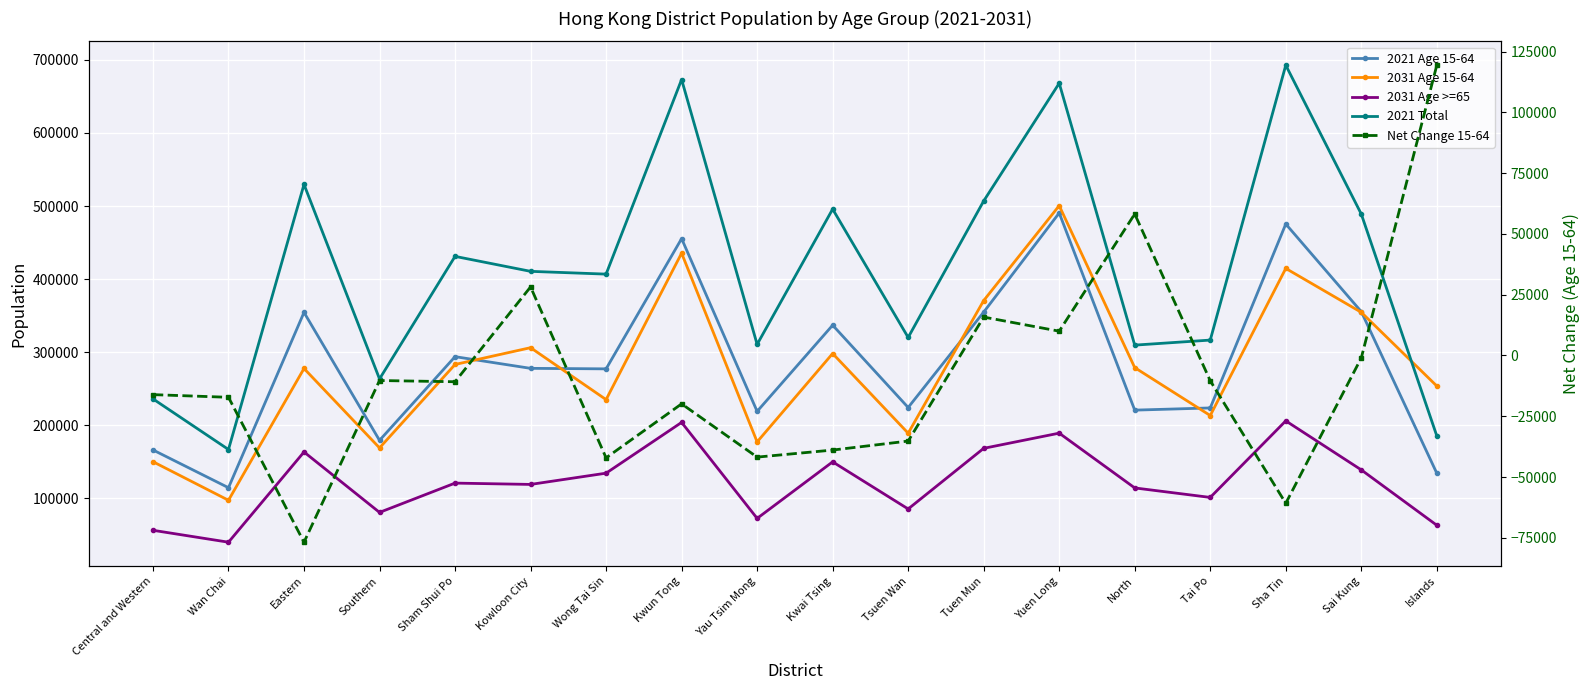

In Net Change 15-64, how many points are higher than both neighbors (excluding endpoints)?

5